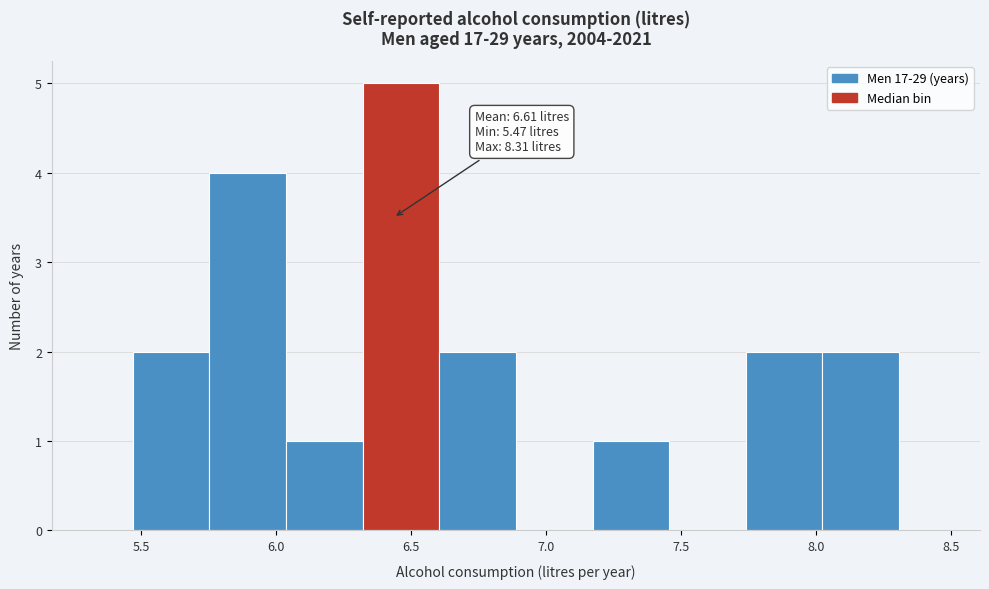

Over which range of the x-axis is the bar tallest?

6.30 to 6.60